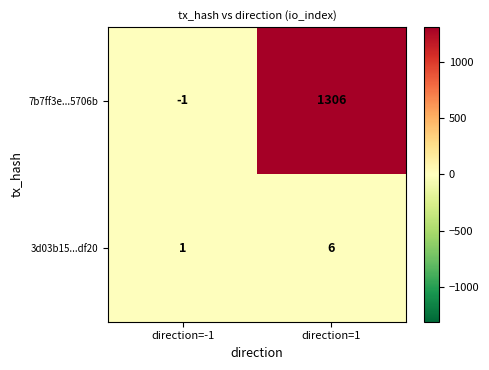

Between direction=-1 and direction=1, which series saw the biggest shift?

7b7ff3e...5706b